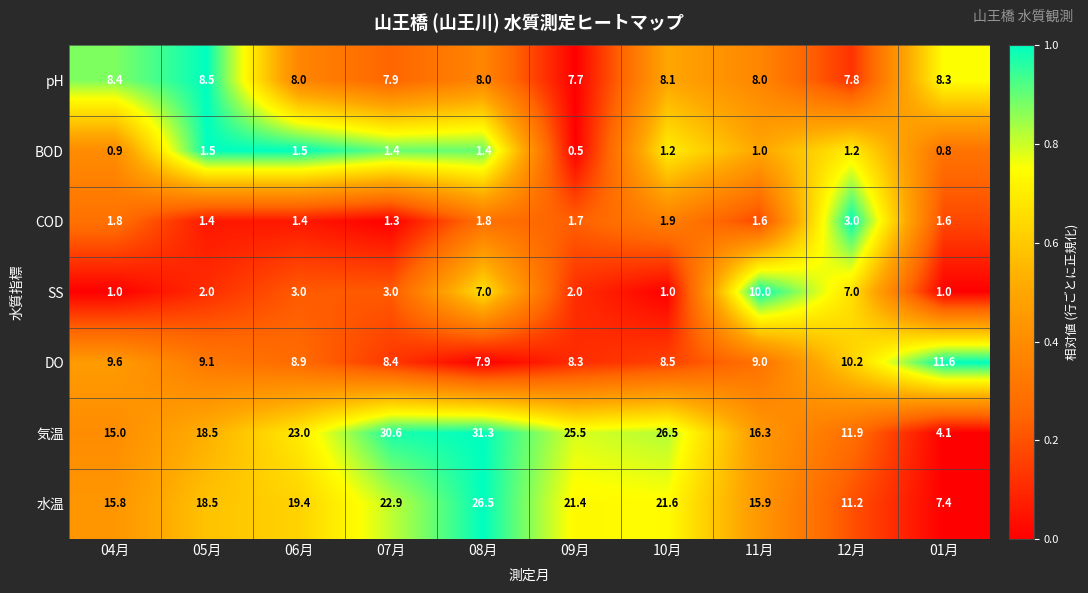

The DO series shows 10.2 at 12月. True or false?

True